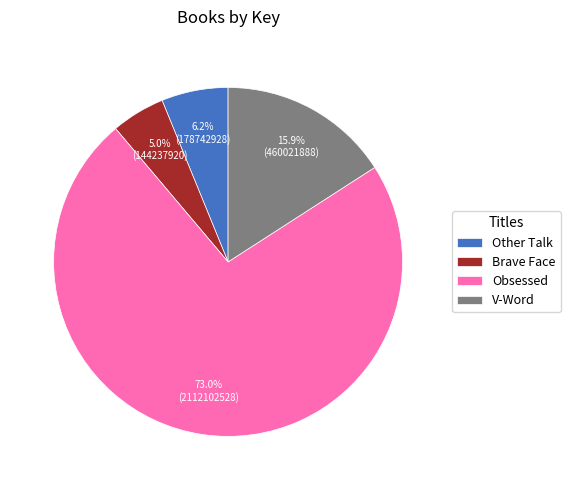

How many segments does this pie chart have?

4